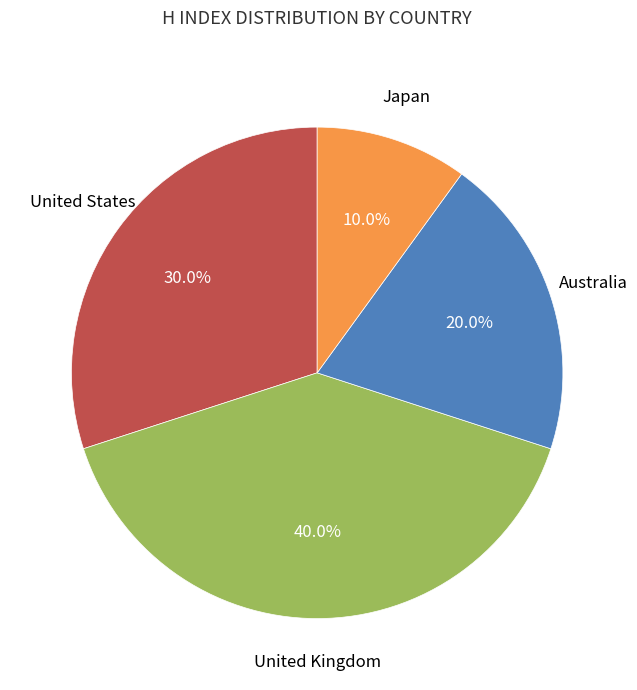

Does any single category account for the majority?

No